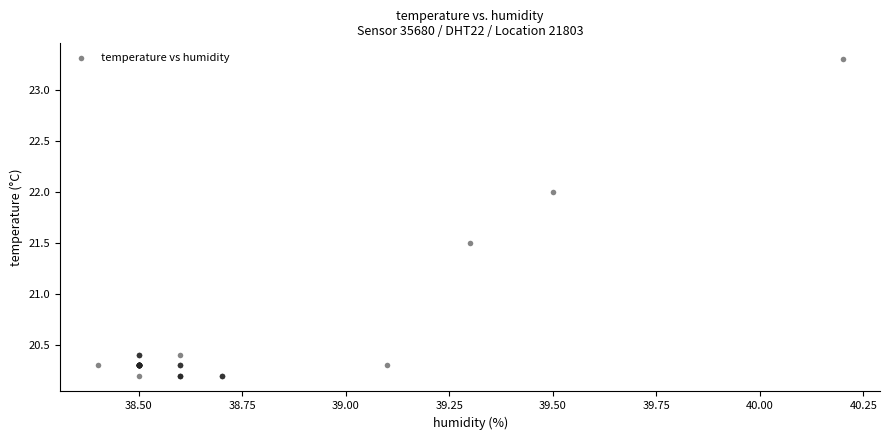

What Y value in the scatter plot is closest to 21?

21.5